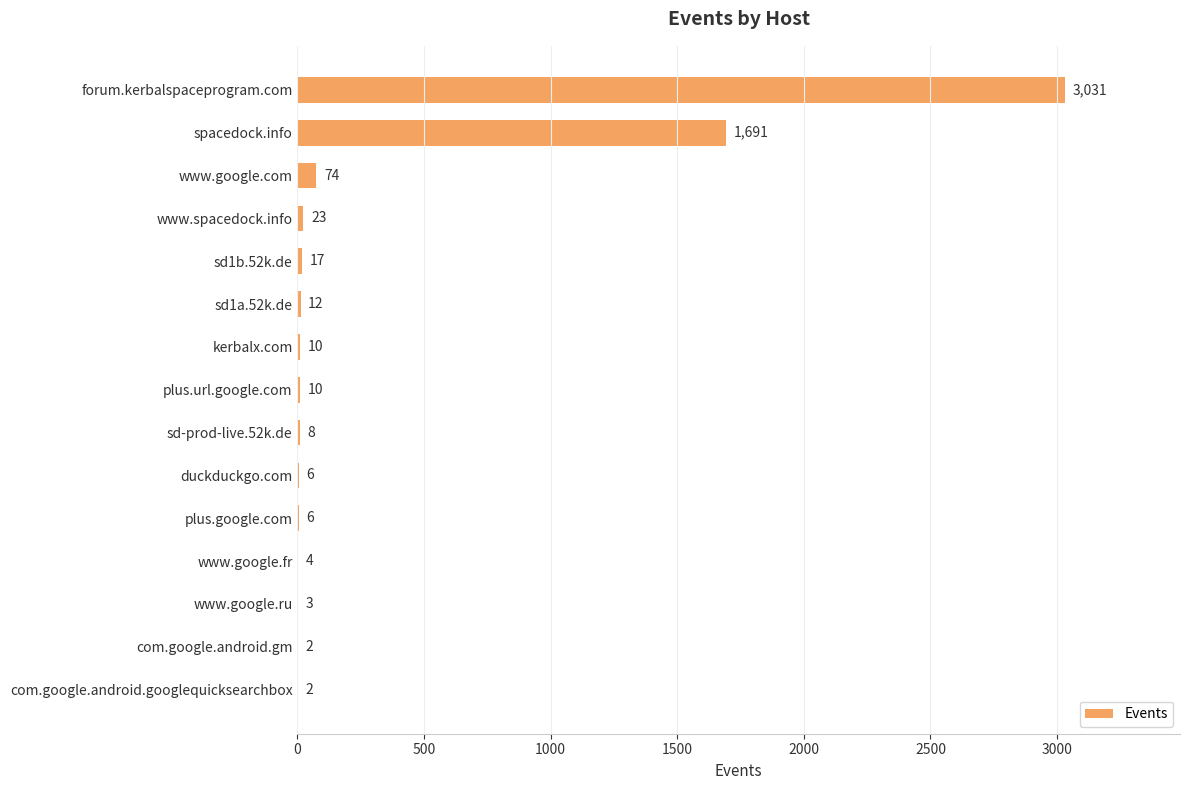

What is the greatest value displayed?

3031